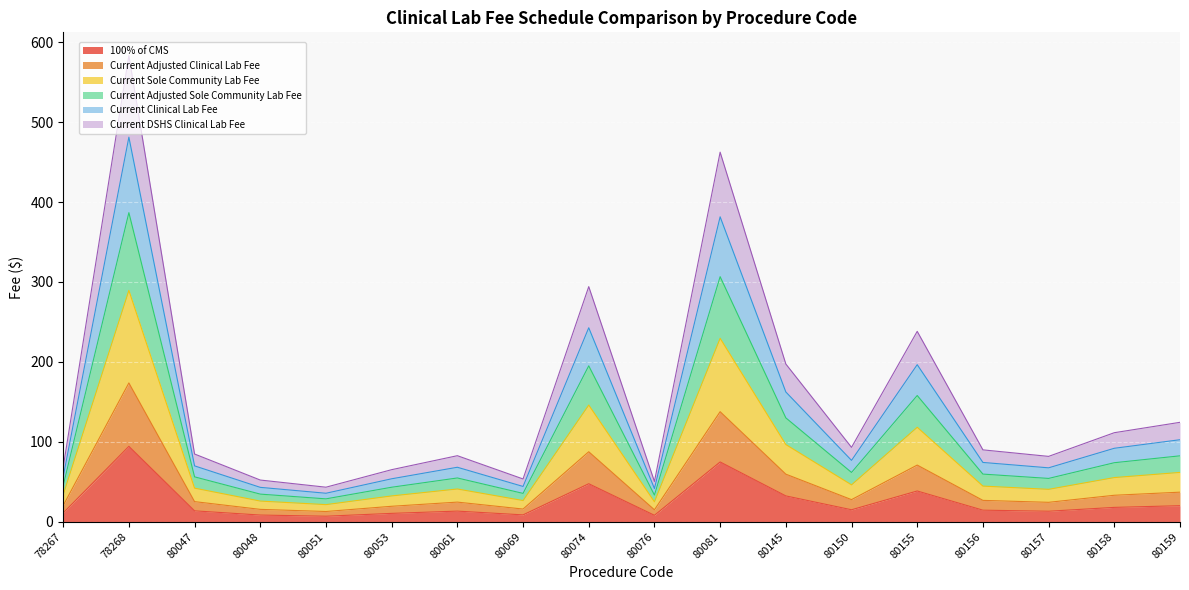

At which category is the sum across all series the highest?

78268